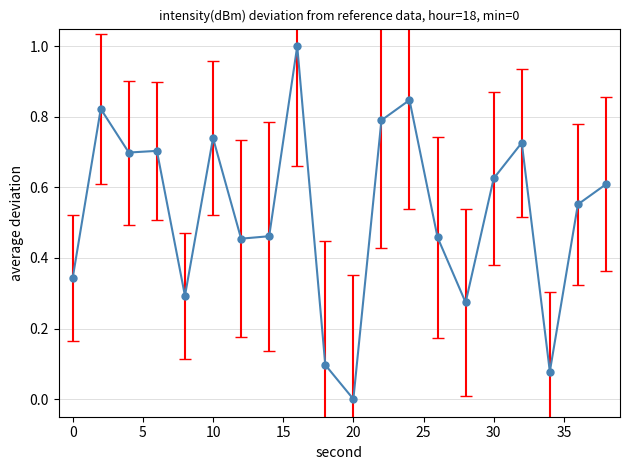

What is the maximum value shown in the chart?

1.0